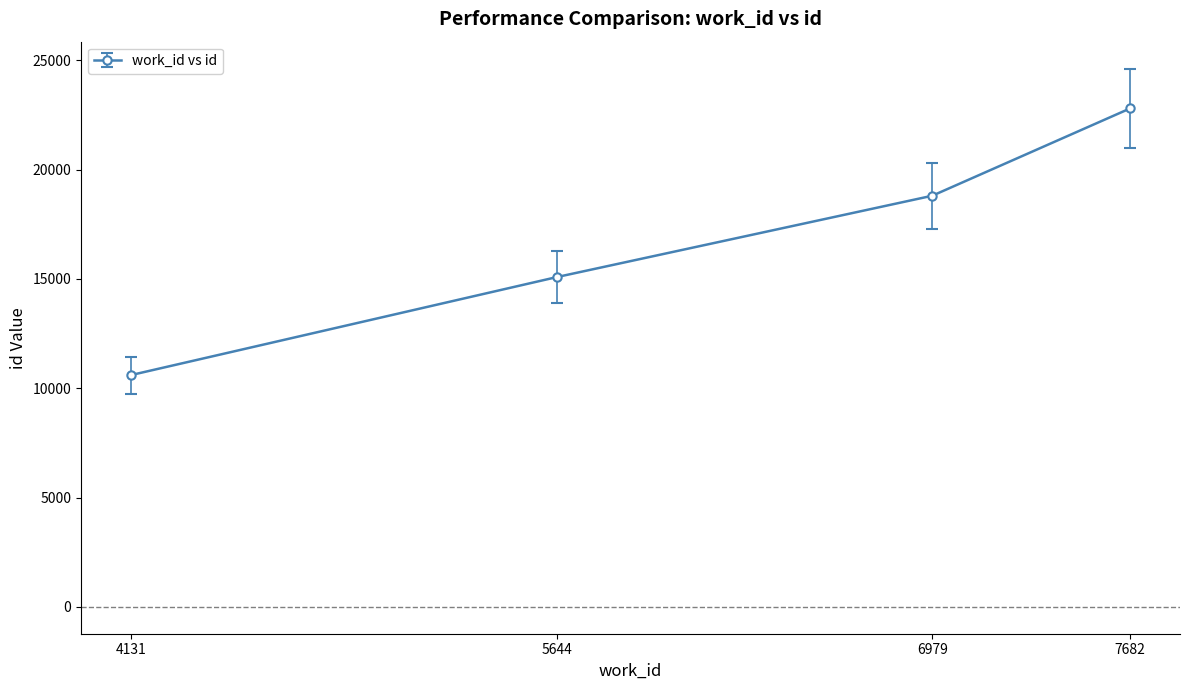

What is the change in value from 4131 to 6979?

+8205